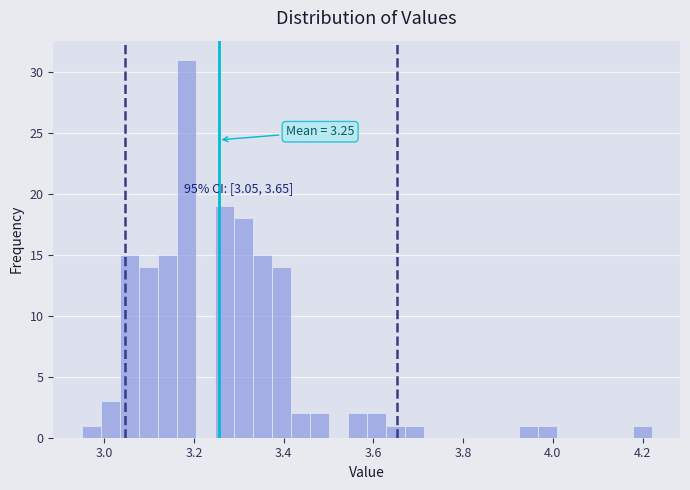

Read against the x-axis, roughly where is the centre of the tallest bar?

3.18